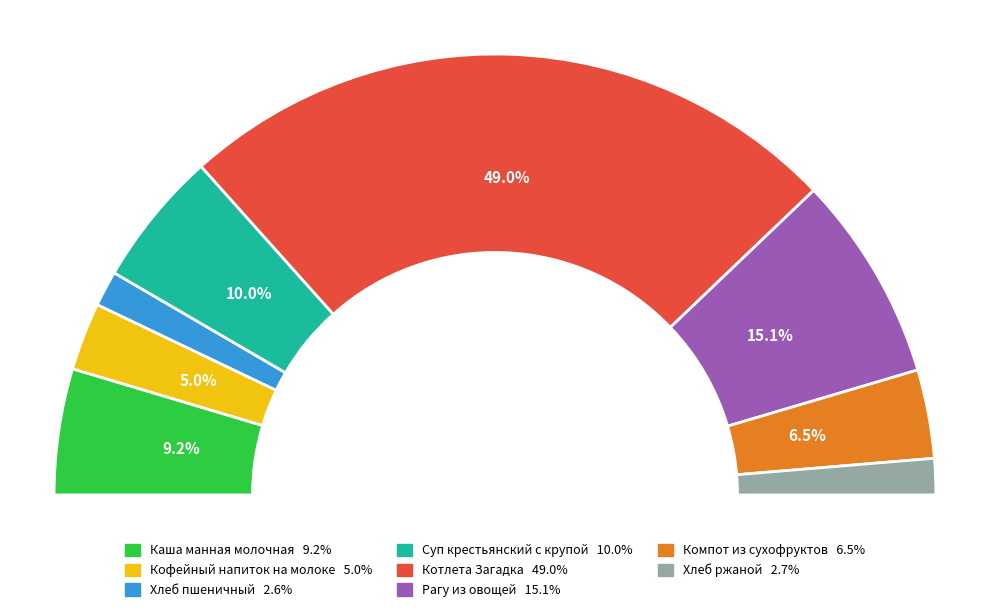

Which category has the biggest portion of the pie?

Котлета Загадка